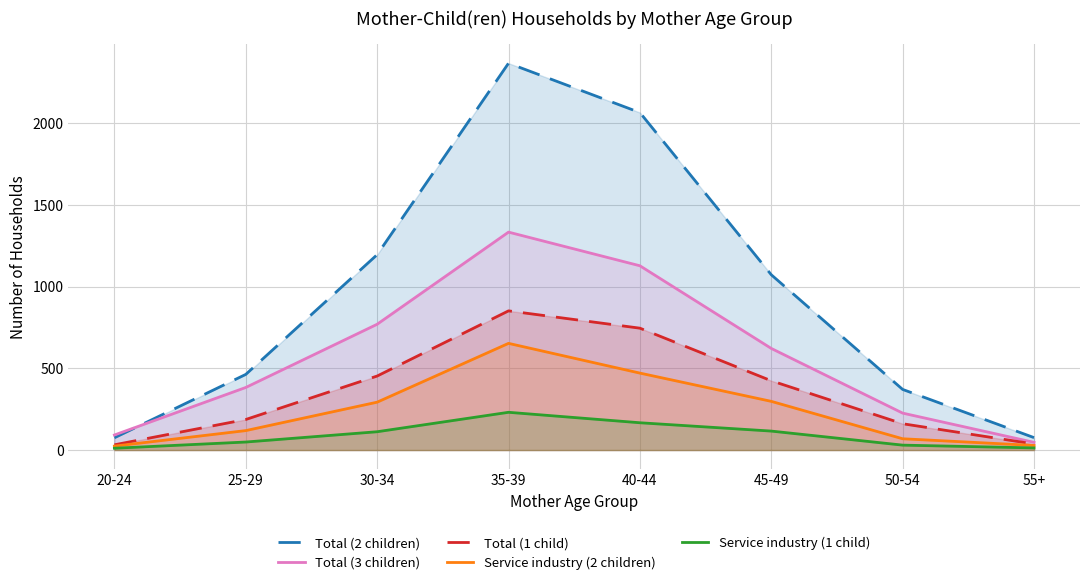

What is the label of the 1st point from the right?

55+